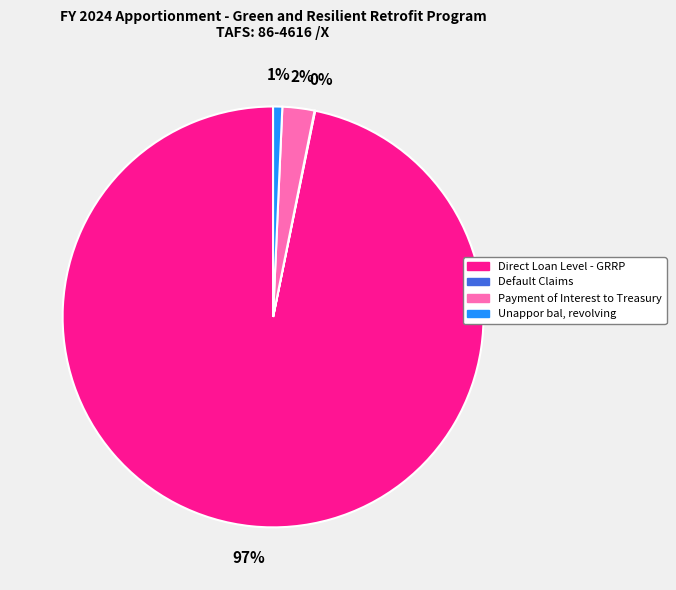

To the nearest percent, what portion does Unappor bal, revolving represent?

1%